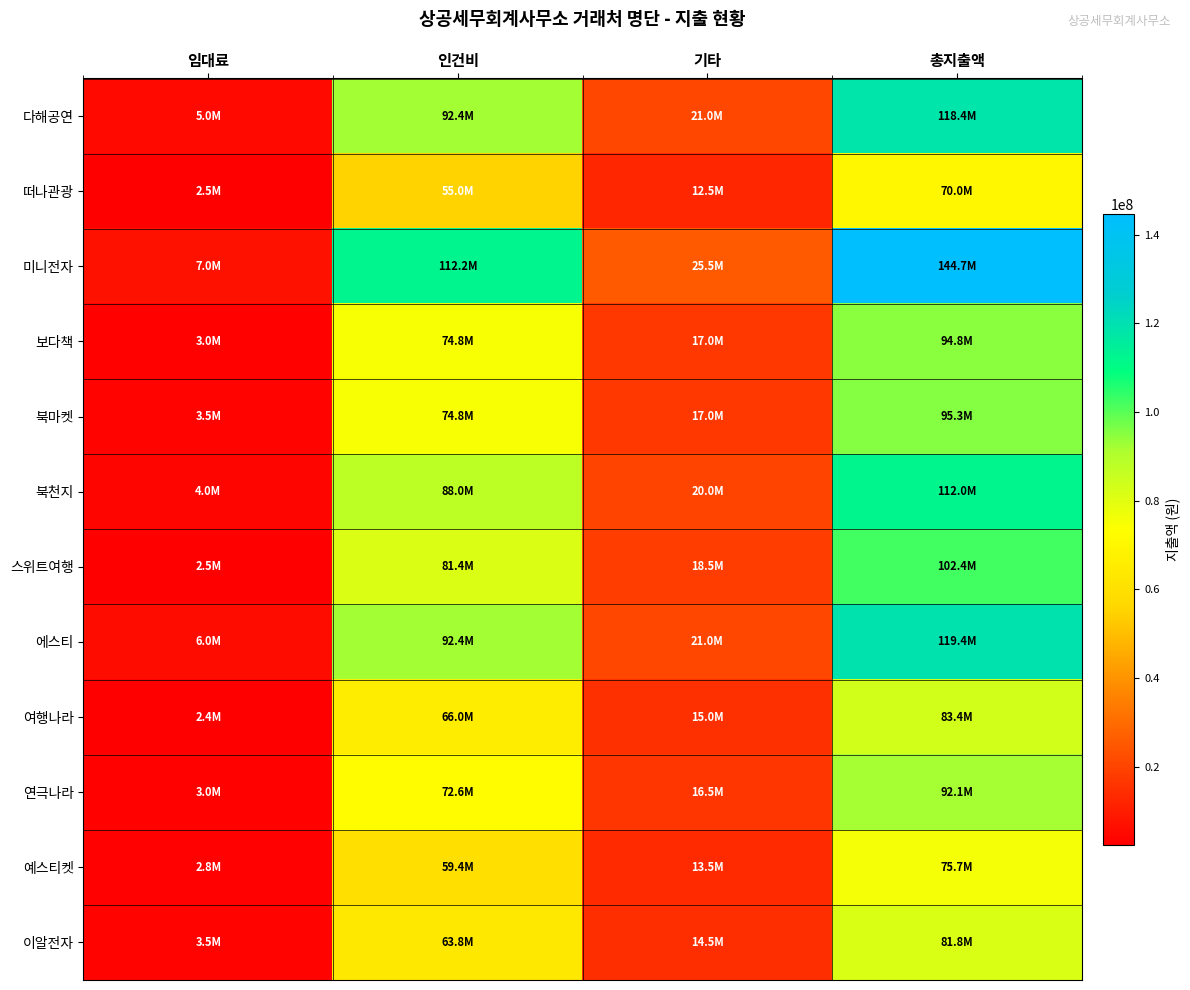

Rank the series at 총지출액 from highest to lowest value.

미니전자, 에스티, 다해공연, 북천지, 스위트여행, 북마켓, 보다책, 연극나라, 여행나라, 이알전자, 예스티켓, 떠나관광